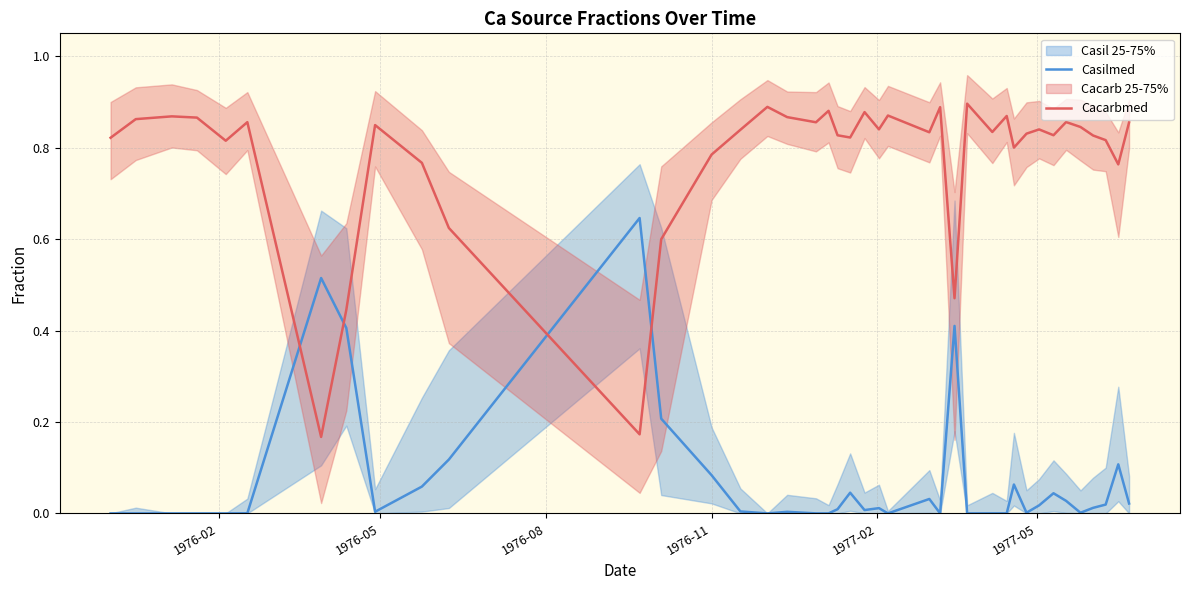

How many times do Casilmed and Cacarbmed cross each other?

4